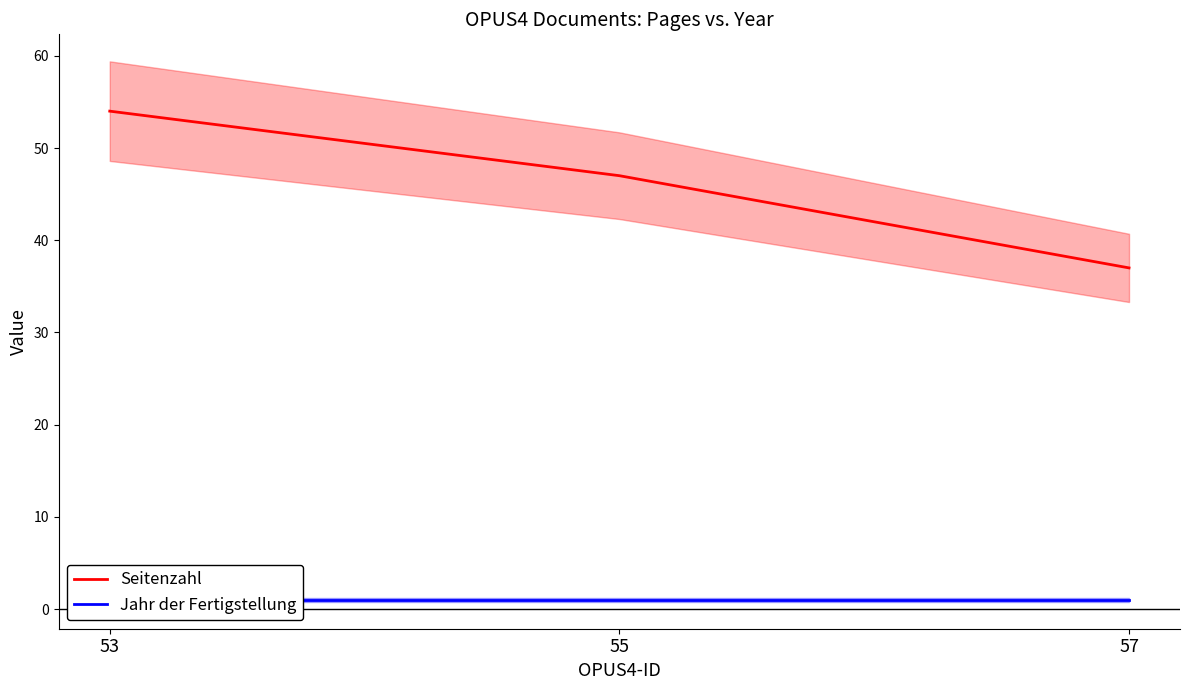

Reading right to left, what are all the values shown in this chart?

Seitenzahl: 57=37	55=47	53=54
Jahr der Fertigstellung: 57=1	55=1	53=1